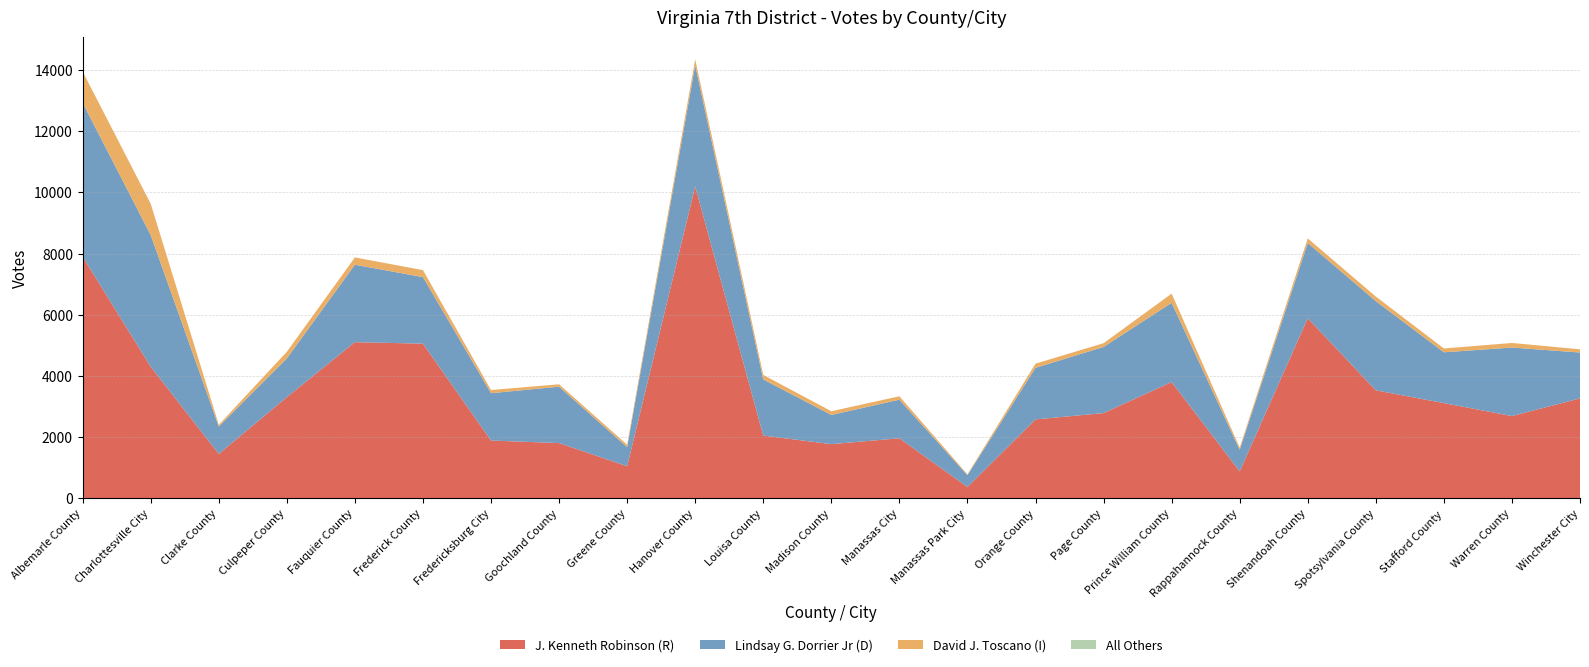

Reading left to right, extract all data points from this chart.

J. Kenneth Robinson (R): Albemarle County=7897	Charlottesville City=4301	Clarke County=1452	Culpeper County=3307	Fauquier County=5104	Frederick County=5055	Fredericksburg City=1890	Goochland County=1807	Greene County=1050	Hanover County=10193	Louisa County=2052	Madison County=1772	Manassas City=1963	Manassas Park City=372	Orange County=2580	Page County=2787	Prince William County=3801	Rappahannock County=883	Shenandoah County=5886	Spotsylvania County=3530	Stafford County=3113	Warren County=2690	Winchester City=3267
Lindsay G. Dorrier Jr (D): Albemarle County=5028	Charlottesville City=4303	Clarke County=897	Culpeper County=1265	Fauquier County=2531	Frederick County=2174	Fredericksburg City=1546	Goochland County=1843	Greene County=623	Hanover County=3959	Louisa County=1834	Madison County=954	Manassas City=1261	Manassas Park City=385	Orange County=1686	Page County=2161	Prince William County=2588	Rappahannock County=705	Shenandoah County=2459	Spotsylvania County=2915	Stafford County=1660	Warren County=2238	Winchester City=1499
David J. Toscano (I): Albemarle County=1020	Charlottesville City=1022	Clarke County=54	Culpeper County=218	Fauquier County=238	Frederick County=229	Fredericksburg City=104	Goochland County=78	Greene County=80	Hanover County=197	Louisa County=147	Madison County=121	Manassas City=112	Manassas Park City=27	Orange County=136	Page County=121	Prince William County=301	Rappahannock County=69	Shenandoah County=149	Spotsylvania County=148	Stafford County=125	Warren County=150	Winchester City=104
All Others: Albemarle County=1	Charlottesville City=0	Clarke County=0	Culpeper County=0	Fauquier County=0	Frederick County=0	Fredericksburg City=0	Goochland County=0	Greene County=0	Hanover County=0	Louisa County=1	Madison County=0	Manassas City=0	Manassas Park City=0	Orange County=0	Page County=2	Prince William County=0	Rappahannock County=0	Shenandoah County=0	Spotsylvania County=3	Stafford County=0	Warren County=0	Winchester City=1